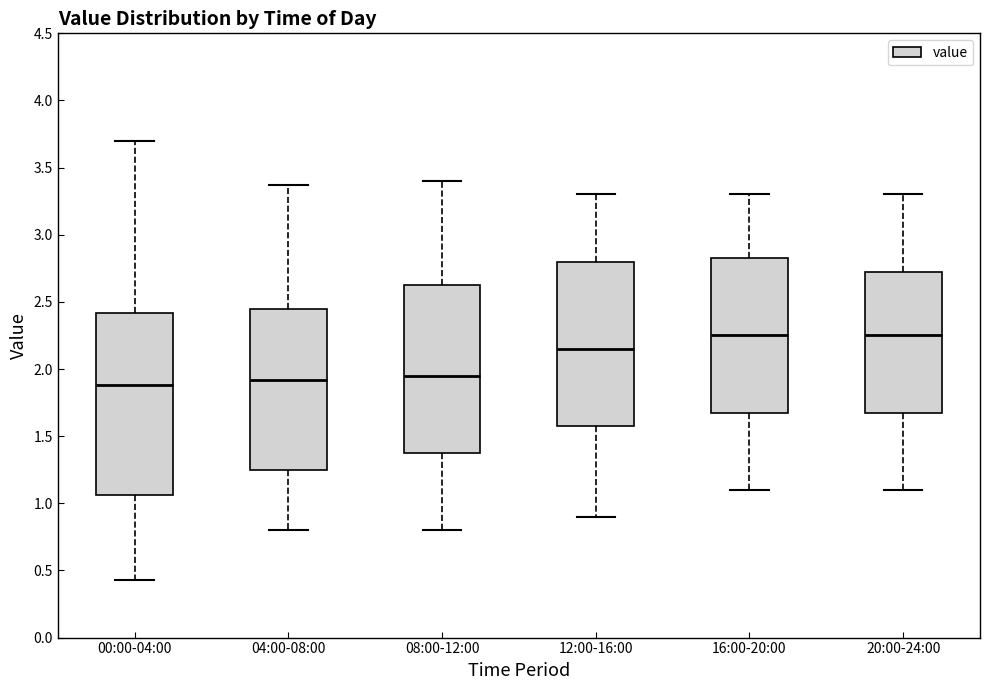

Reading left to right, read every box against the y-axis: the position of its median line, the range the box covers, and the ends of its whiskers. The values are not printed on the chart, so give them approximately, as read against the axis.

00:00-04:00: median 1.90, box 1.05 to 2.40, whiskers 0.45 to 3.70
04:00-08:00: median 1.90, box 1.25 to 2.45, whiskers 0.80 to 3.35
08:00-12:00: median 1.95, box 1.40 to 2.65, whiskers 0.80 to 3.40
12:00-16:00: median 2.15, box 1.60 to 2.80, whiskers 0.90 to 3.30
16:00-20:00: median 2.25, box 1.70 to 2.85, whiskers 1.10 to 3.30
20:00-24:00: median 2.25, box 1.70 to 2.75, whiskers 1.10 to 3.30